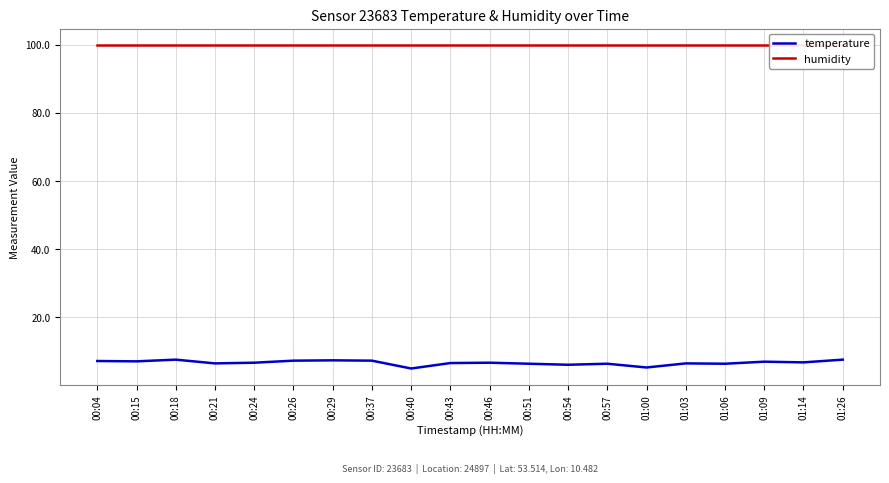

The value of humidity at 00:24 is 99.9. True or false?

True